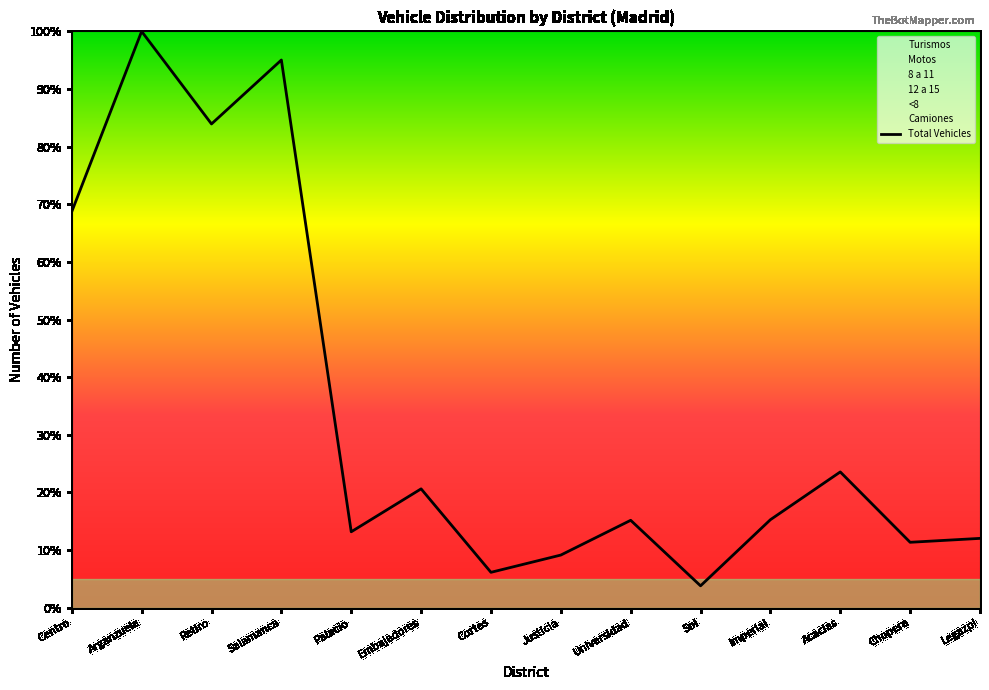

True or false: the data shows 3.8 at Sol.

True